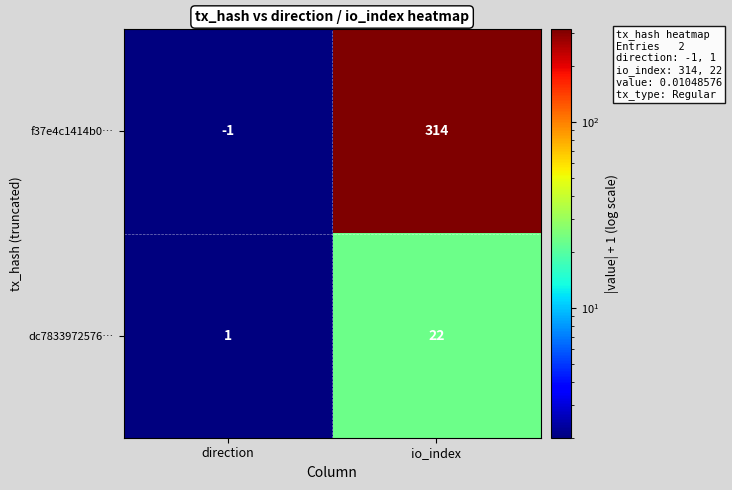

What is the difference between the f37e4c1414b0… values at io_index and direction?

315